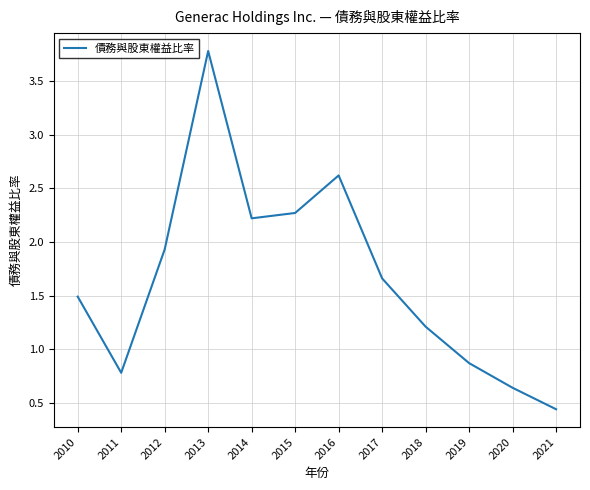

True or false: the data has more than 0 interior local peaks.

True